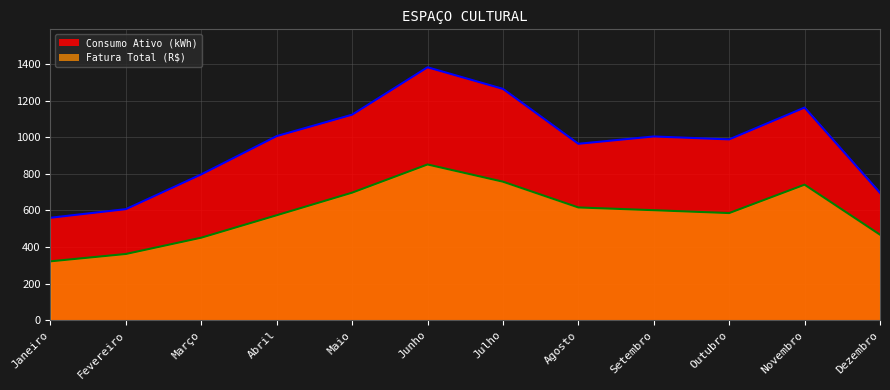

What position from the left is Fevereiro?

2